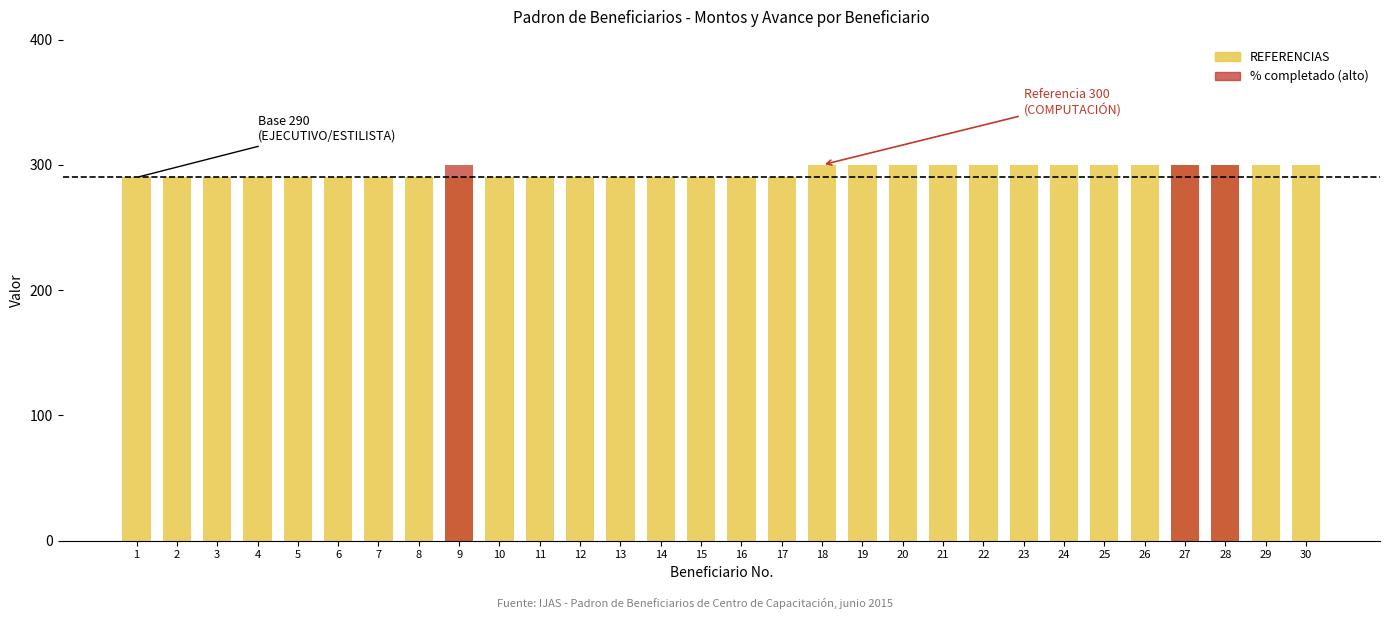

How many values in the REFERENCIAS series exceed 290?

13